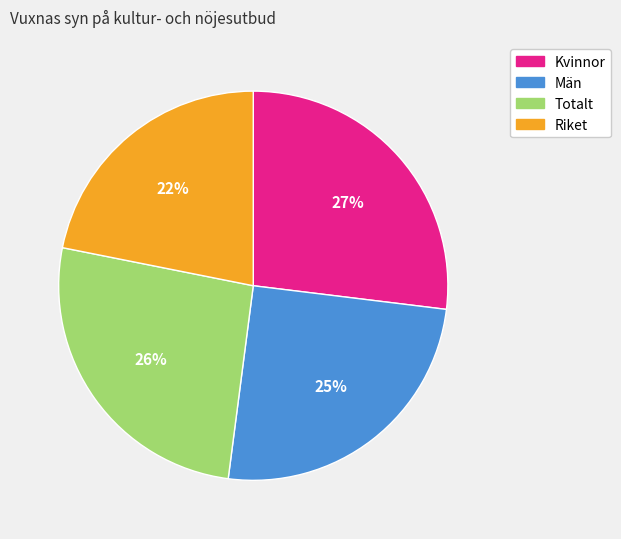

Combined, do Män and Riket account for over 50%?

No